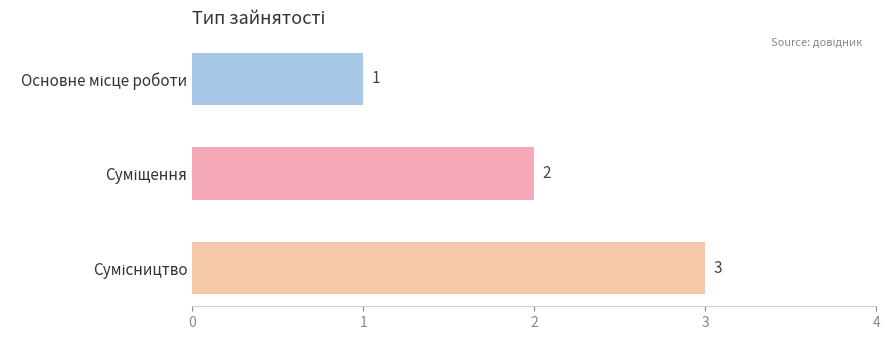

How many bars are there in total?

3